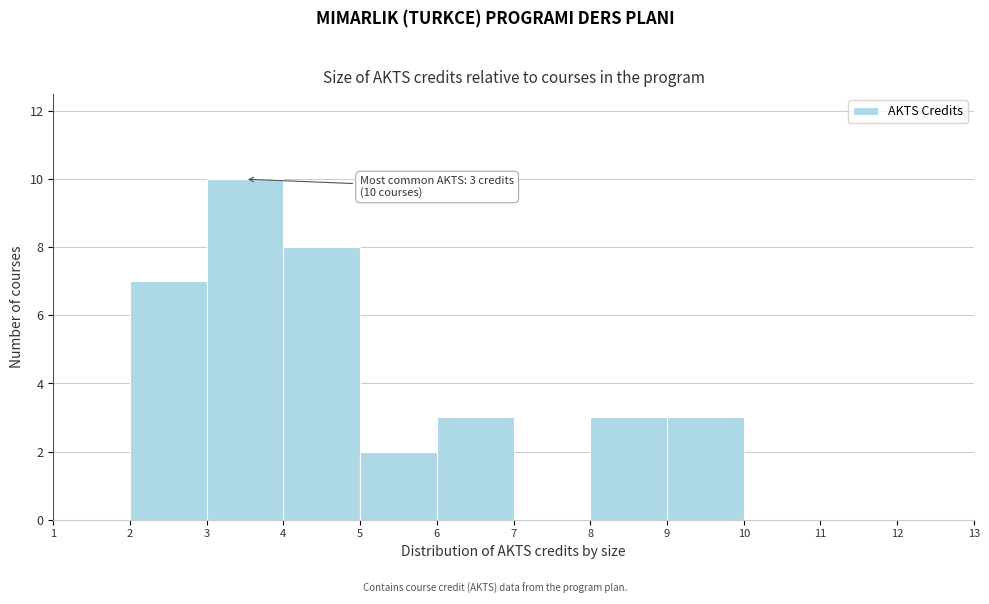

Over which range of the x-axis is the bar tallest?

3 to 4